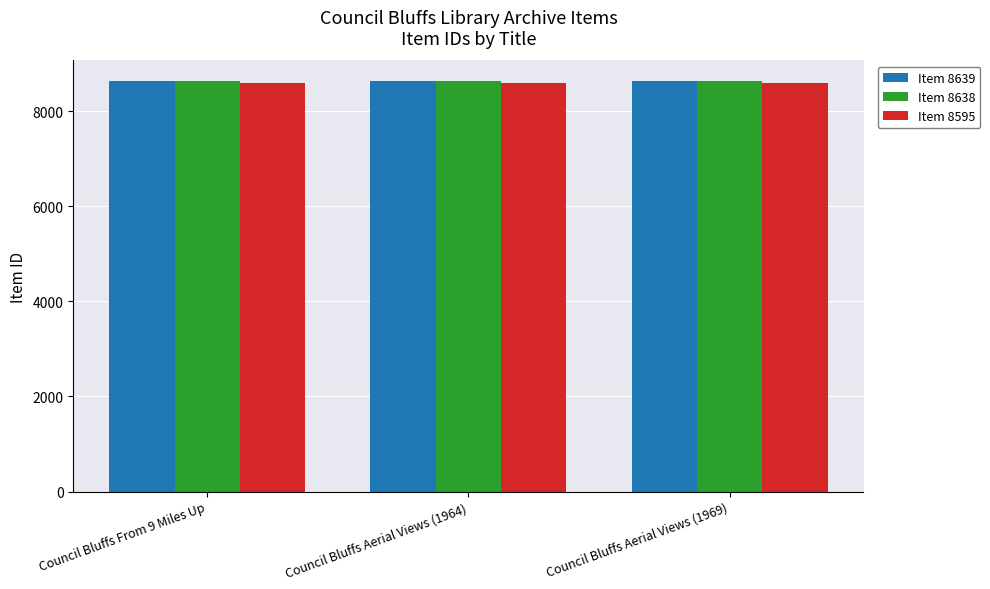

What are all the series names shown in the legend?

Item 8639, Item 8638, Item 8595